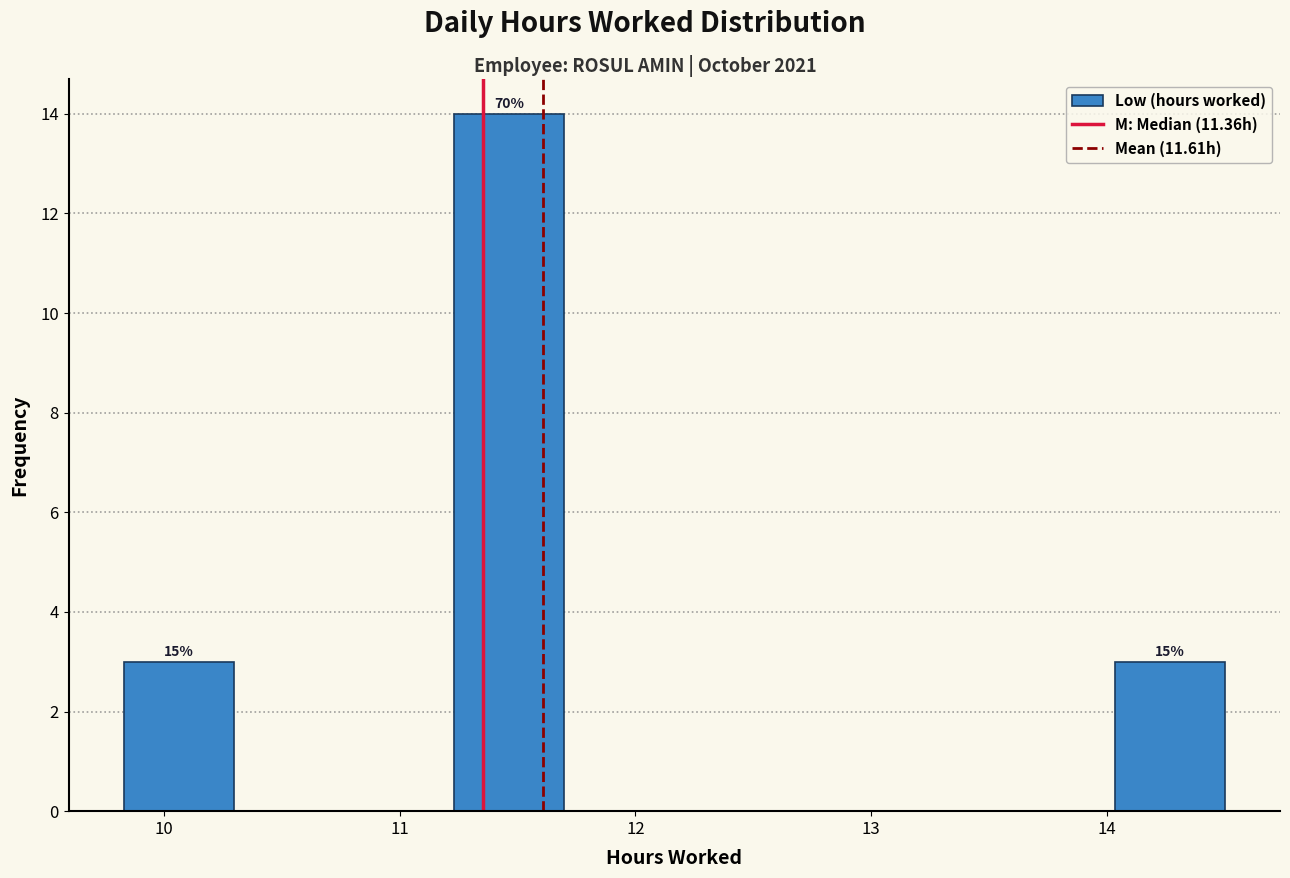

Which range on the x-axis has the tallest bar?

11.2 to 11.7